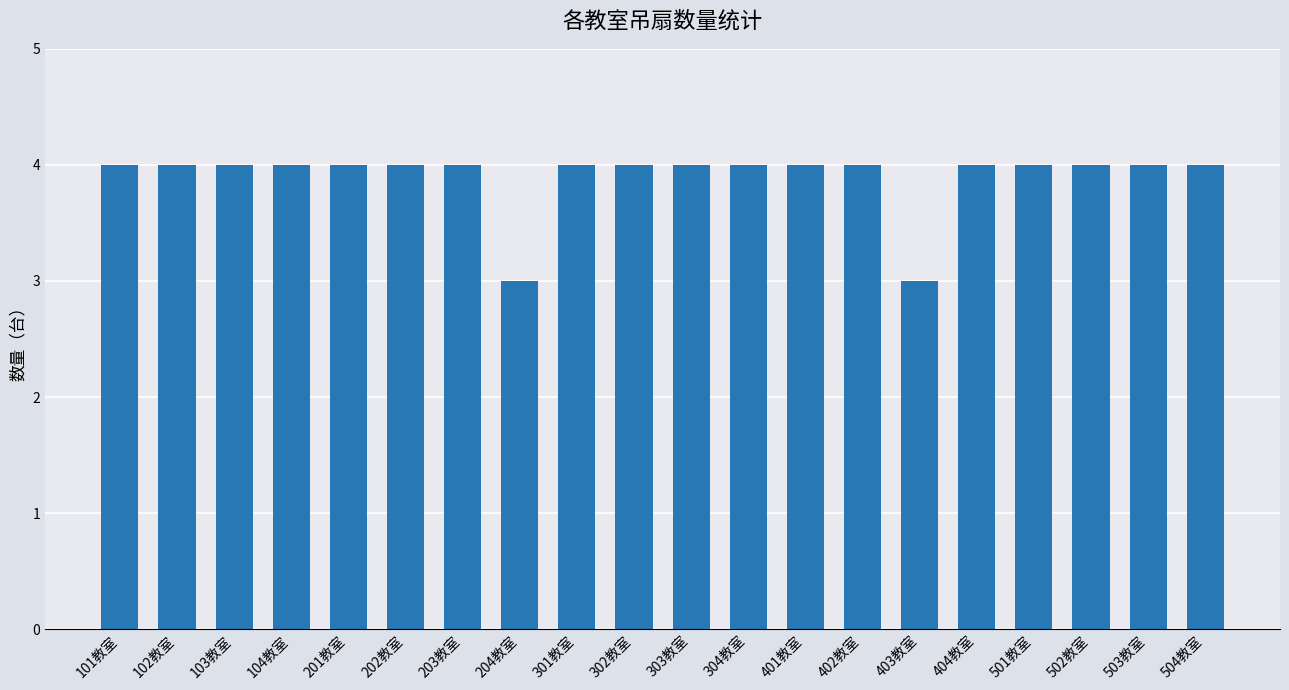

Count the number of categories in the chart.

20